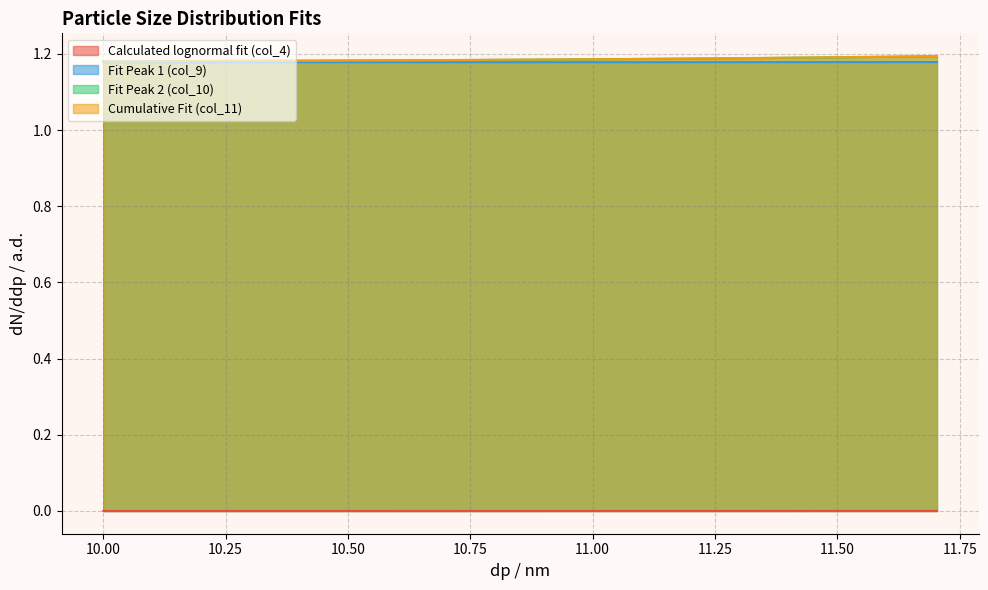

Rank the series by their maximum value, from lowest to highest.

Calculated lognormal fit (col_4), Fit Peak 1 (col_9), Fit Peak 2 (col_10), Cumulative Fit (col_11)